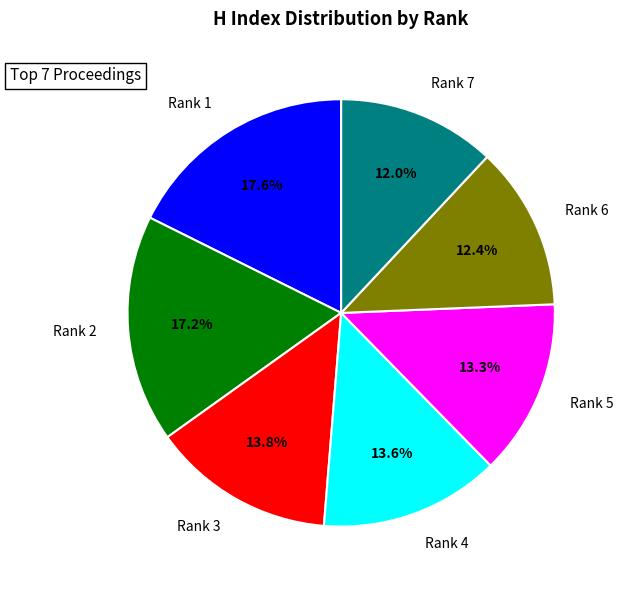

What is the total percentage of Rank 5 and Rank 6?

25.7%